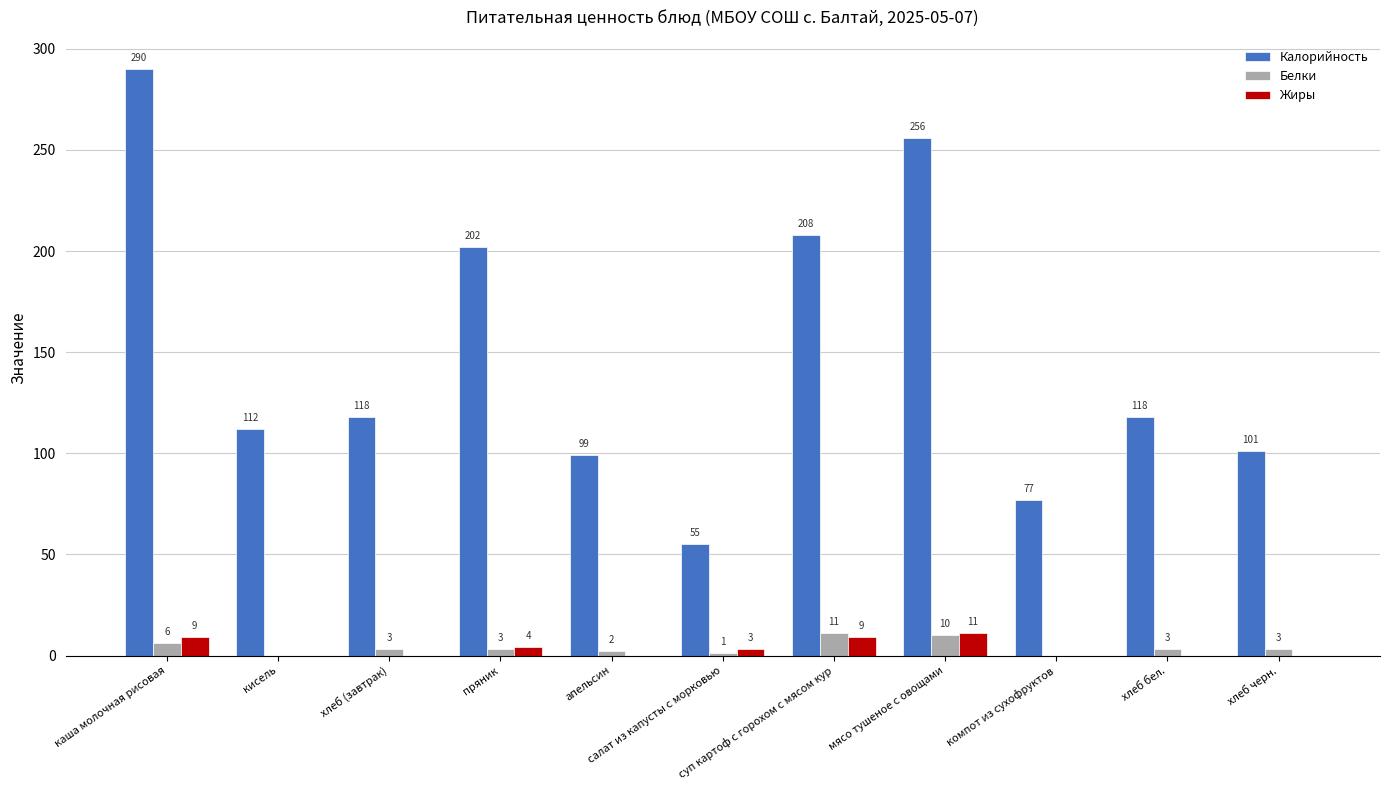

Are the bars horizontal?

No